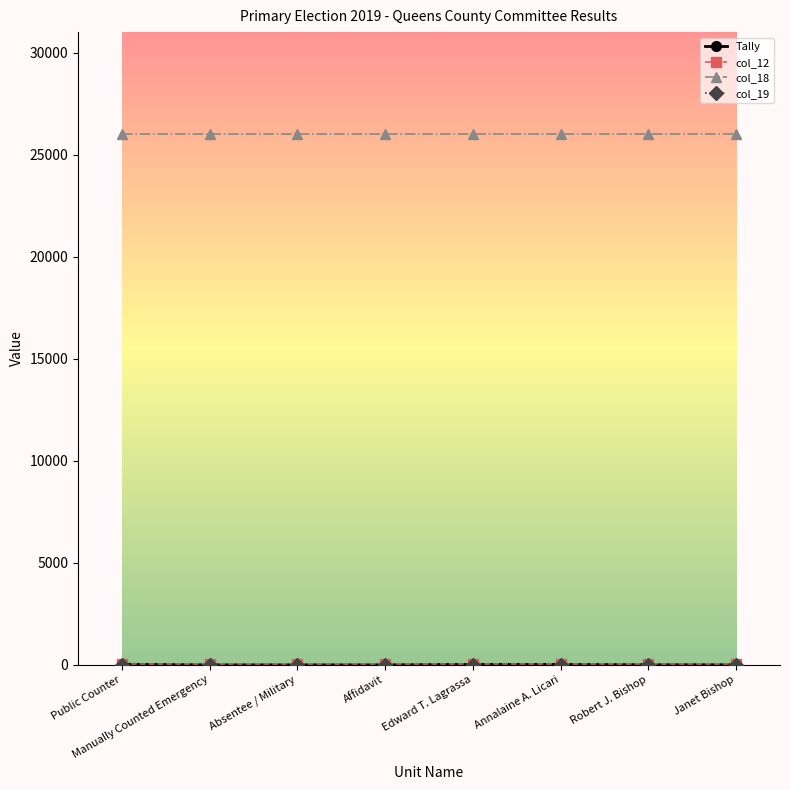

The col_18 series shows 36644 at Manually Counted Emergency. True or false?

False